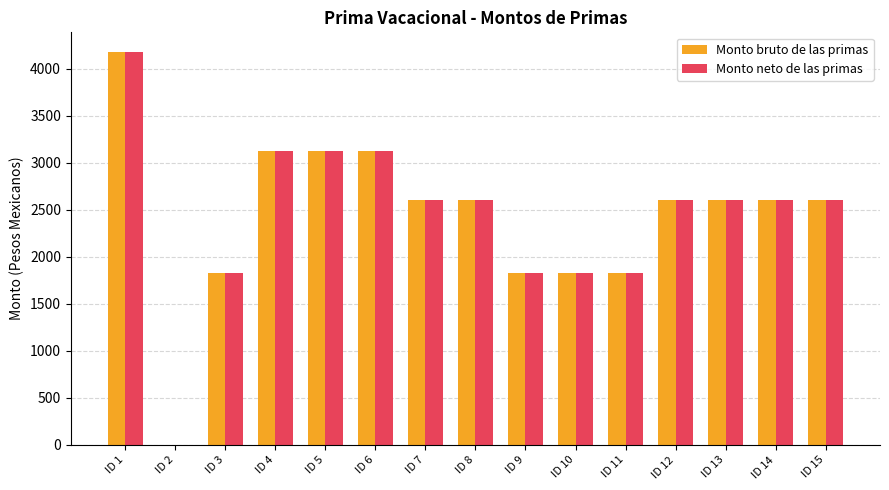

What are all the series names shown in the legend?

Monto bruto de las primas, Monto neto de las primas